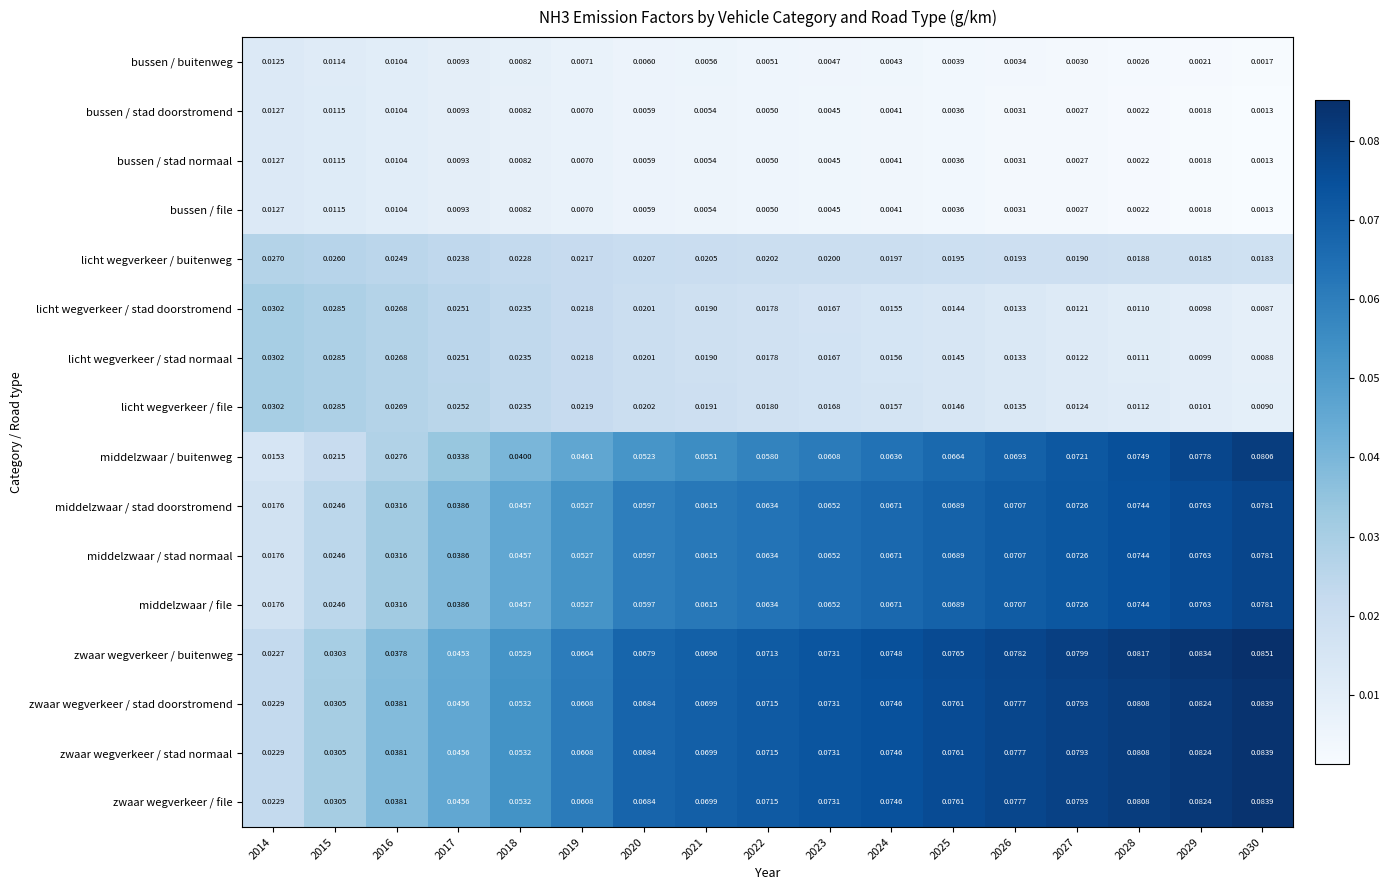

Which series has the widest spread of values?

middelzwaar / buitenweg